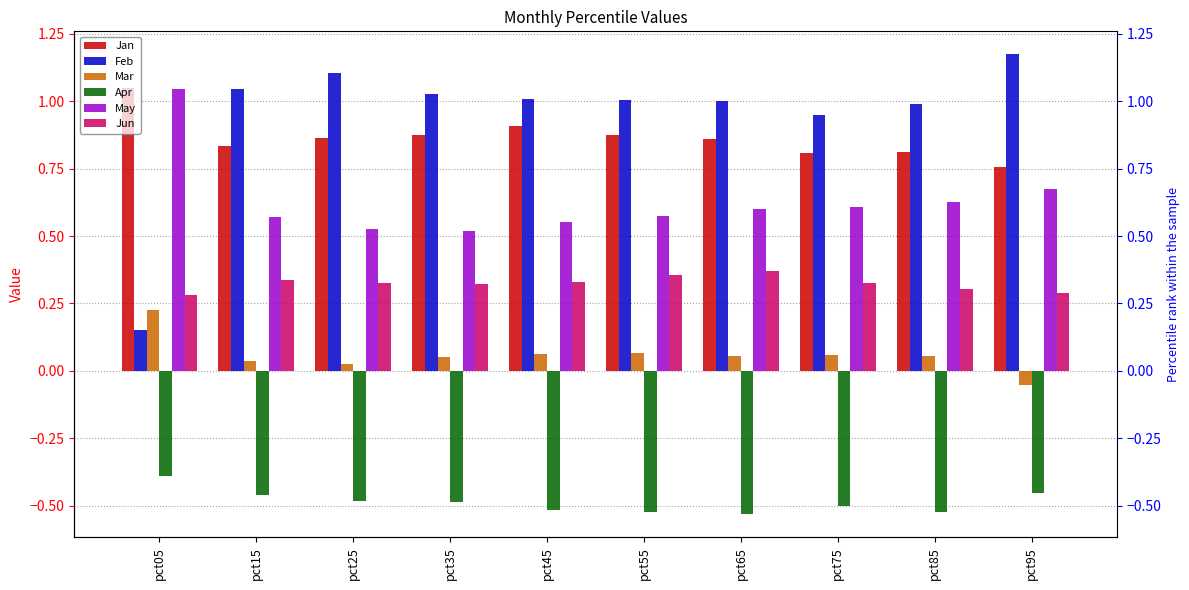

True or false: May has a value of 0.5 at pct35.

True